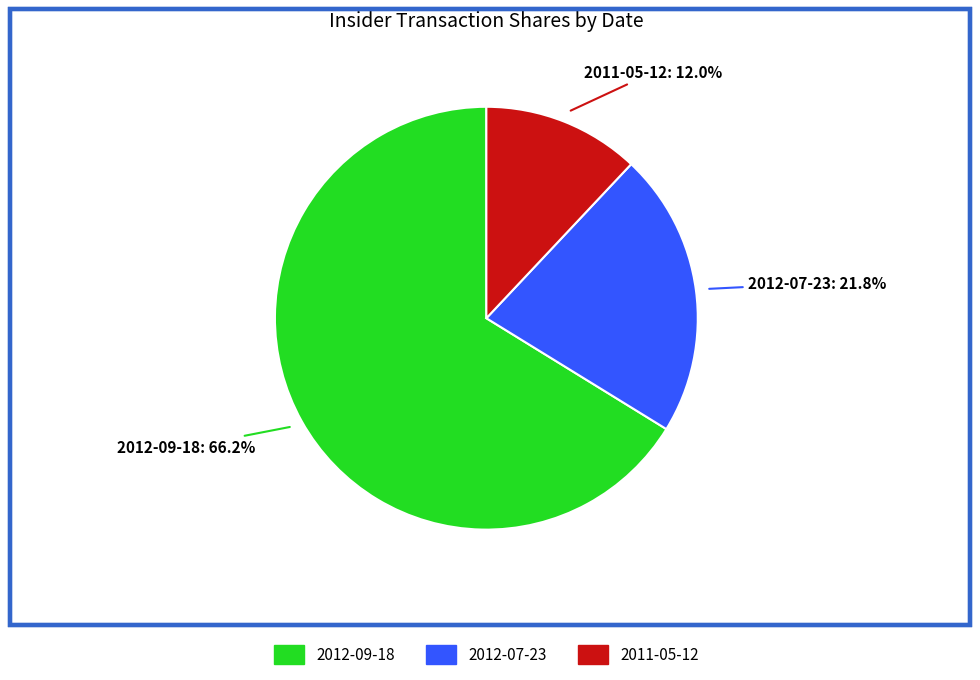

What is the ratio of the value at 2012-09-18 to the value at 2012-07-23?

3.0